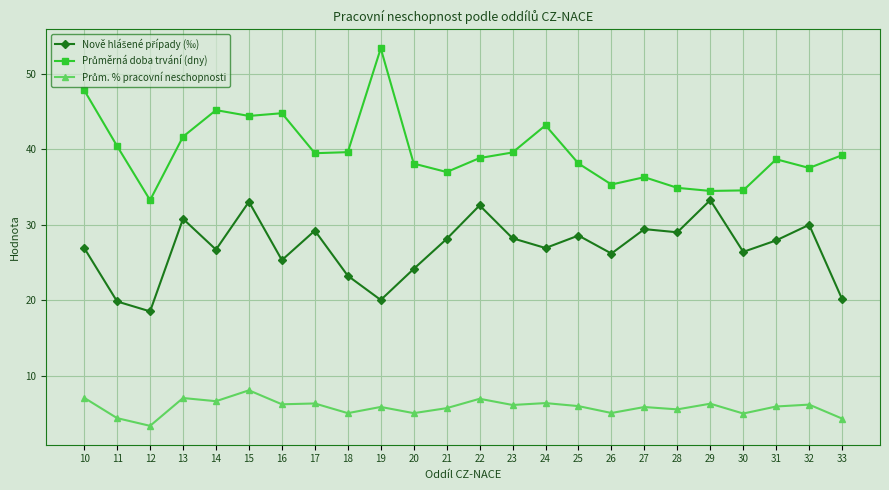

What is the spread (max minus min) of values at 16?

38.5